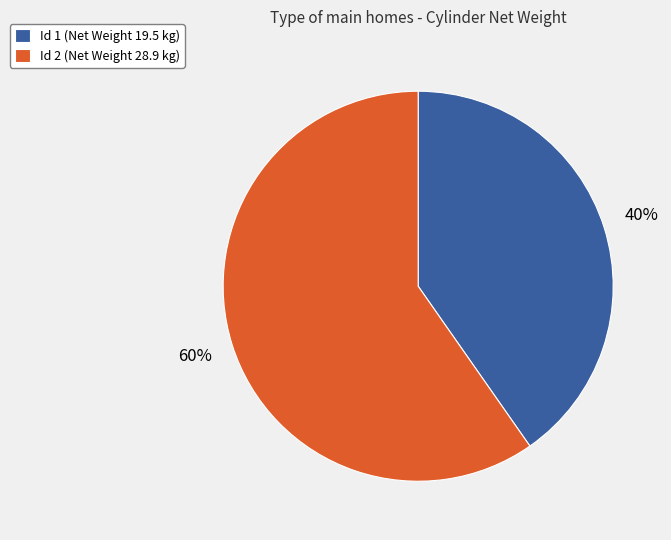

True or false: Id 2 (Net Weight 28.9 kg) accounts for 71% of the total.

False